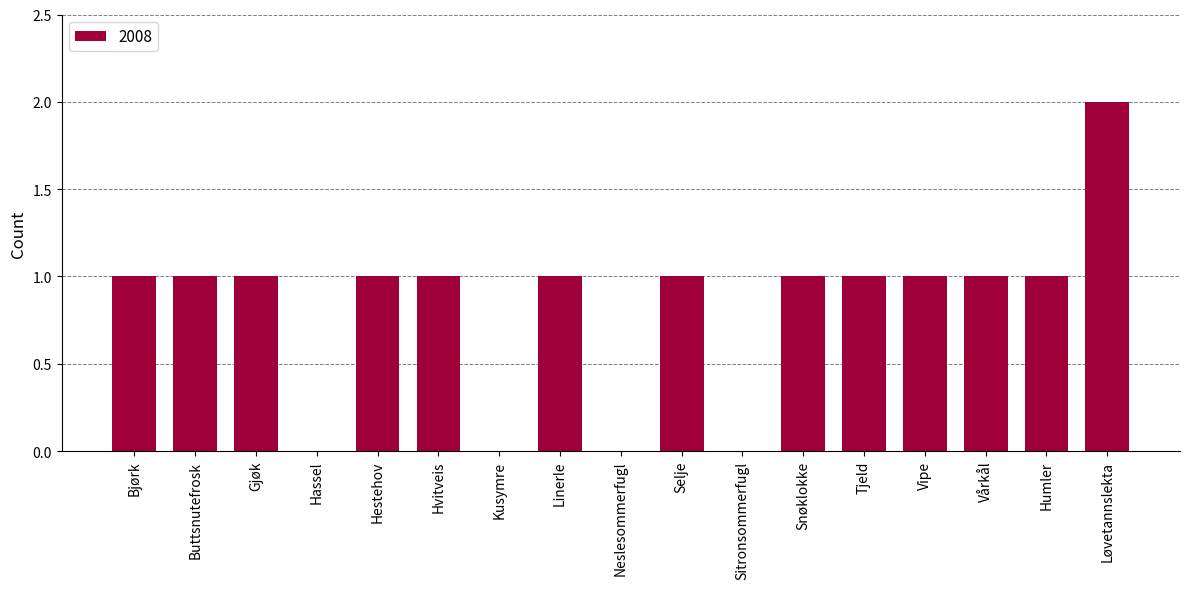

What is the sum of all values?

14